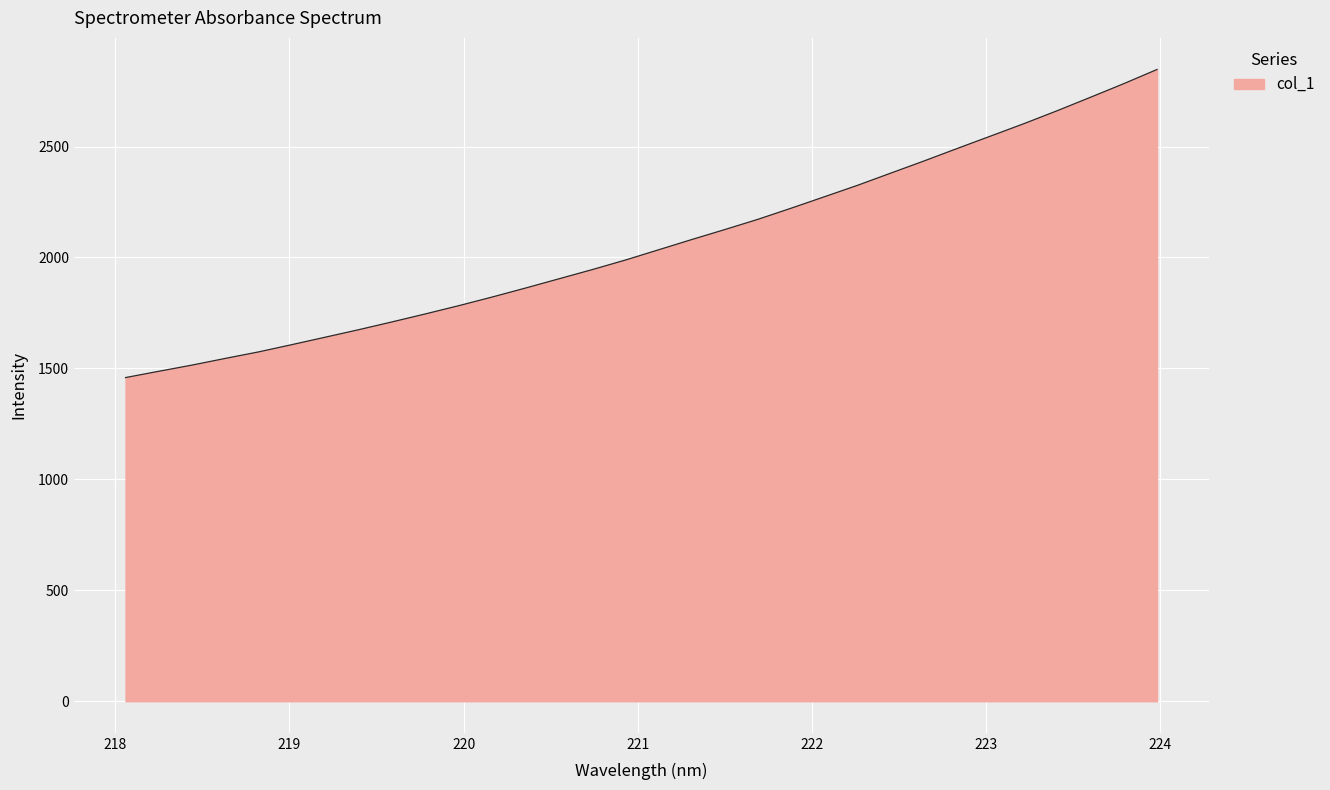

What is the difference between the maximum and minimum values?

1388.6